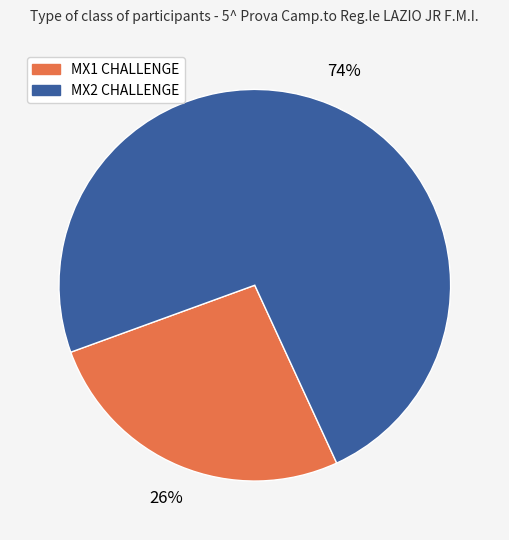

Which slice represents more than half of the pie?

MX2 CHALLENGE